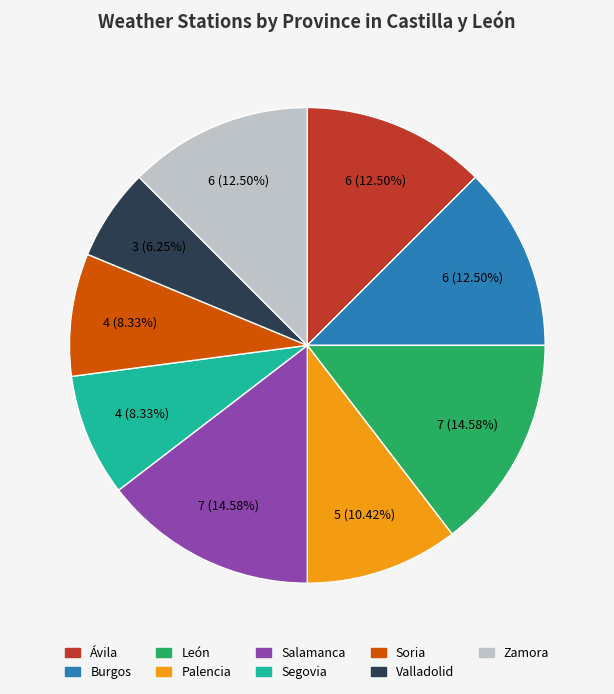

To the nearest percent, what is the combined percentage of Segovia and Salamanca?

23%